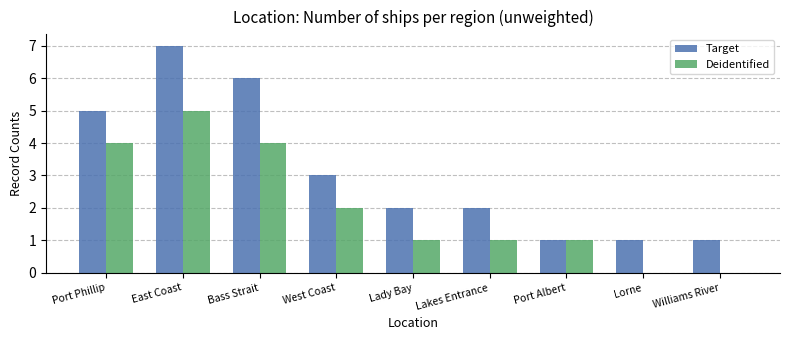

What is the sum of the Target values at Williams River and Lady Bay?

3